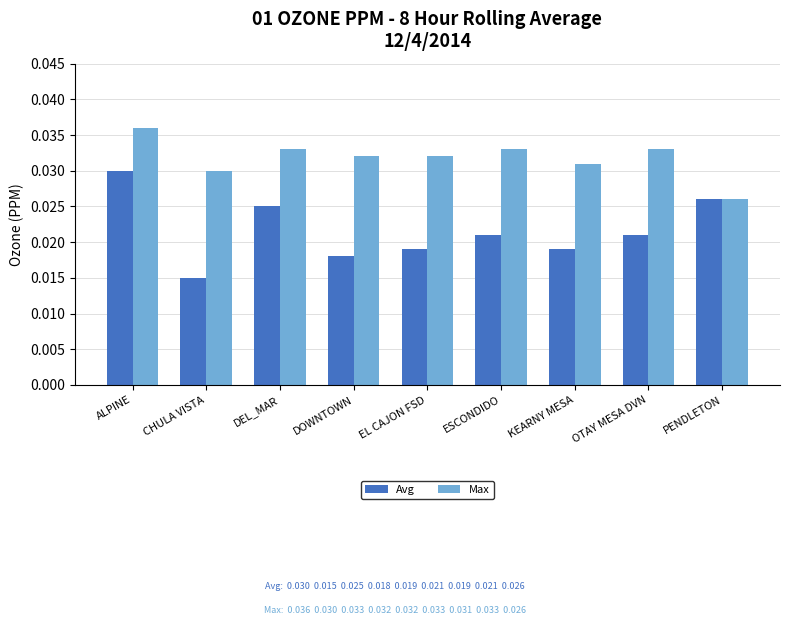

Which series has the largest total across all categories?

Max